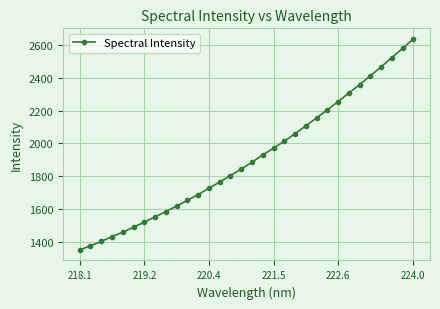

What is the difference between the second highest and second lowest values?

1203.3